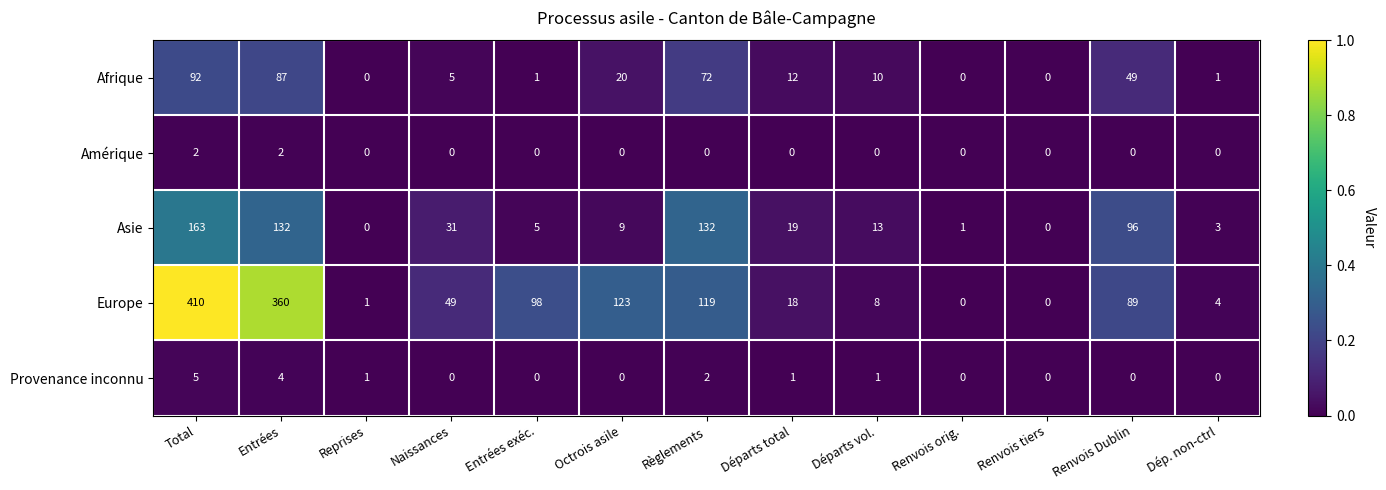

At which category is the sum across all series the highest?

Total